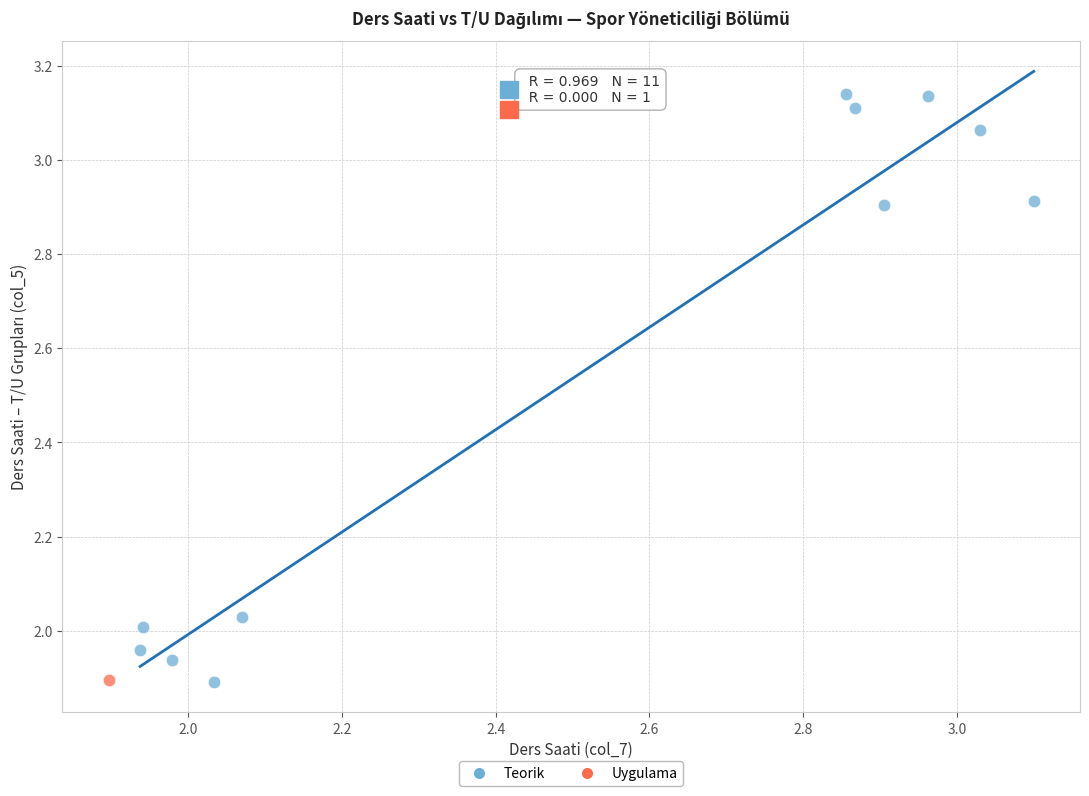

What are all the series names shown in the legend?

Teorik, Uygulama